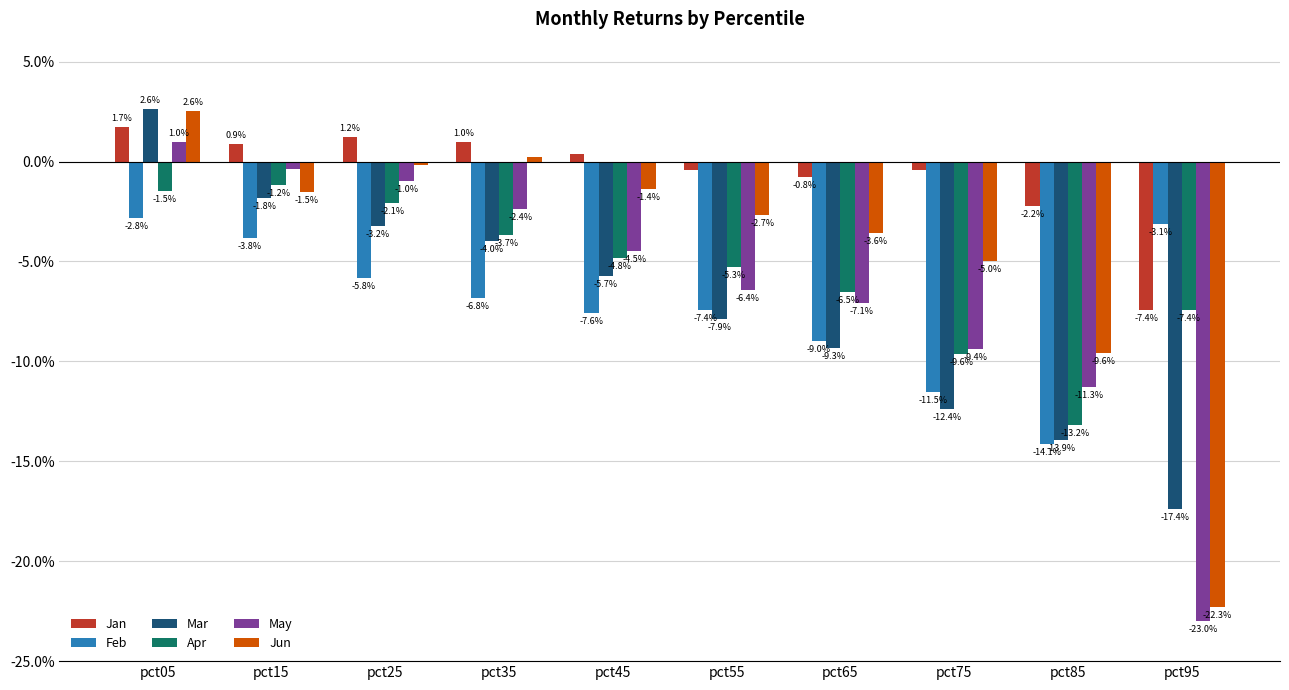

What are all the series names shown in the legend?

Jan, Feb, Mar, Apr, May, Jun